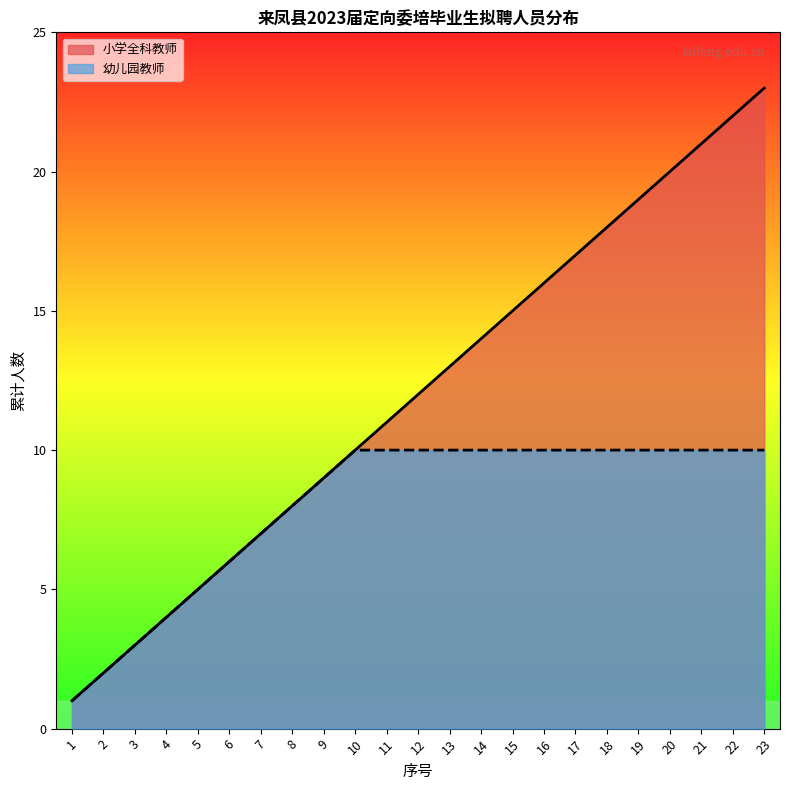

True or false: there are more than 2 points higher than both neighbors.

False